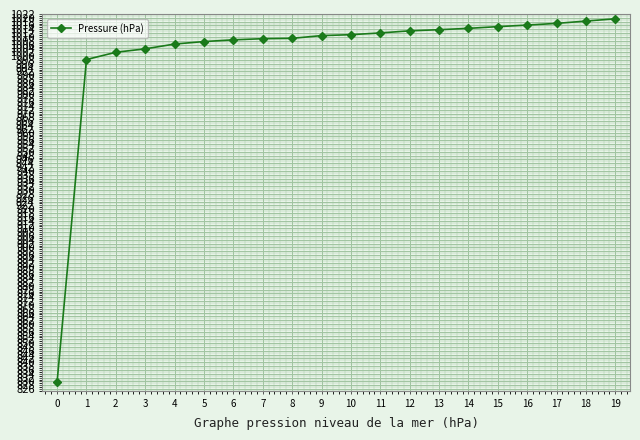

What is the maximum value shown in the chart?

1019.5